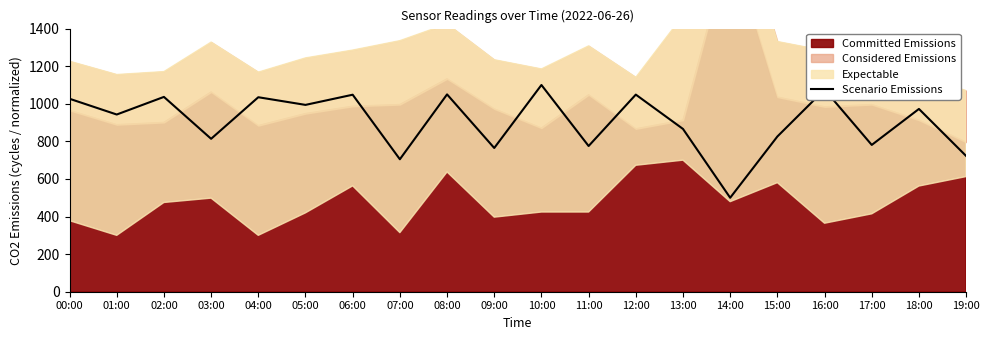

At which category does the data reach its first local valley?

01:00